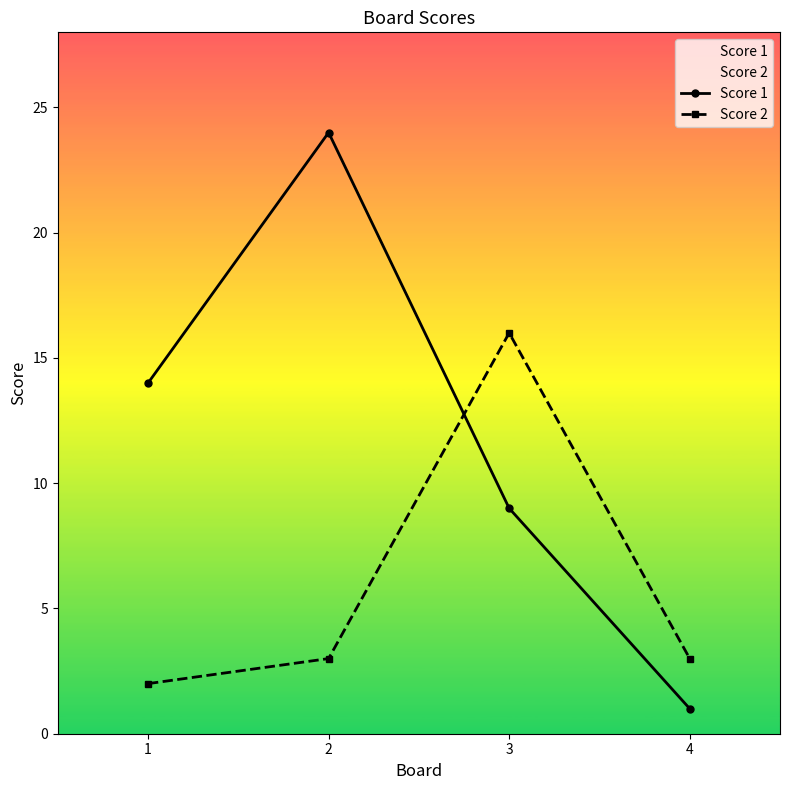

How many interior local peaks does the Score 1 series have?

1